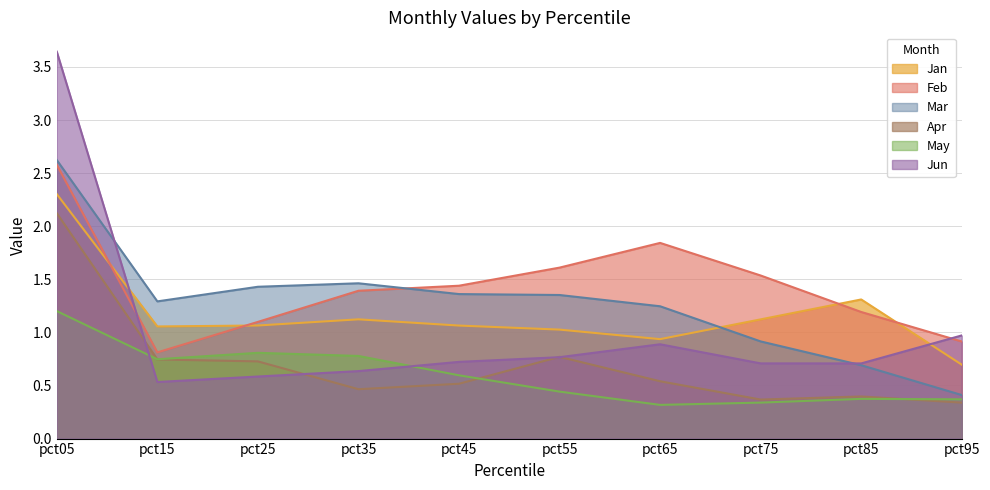

How many May values are between 0 and 1?

9